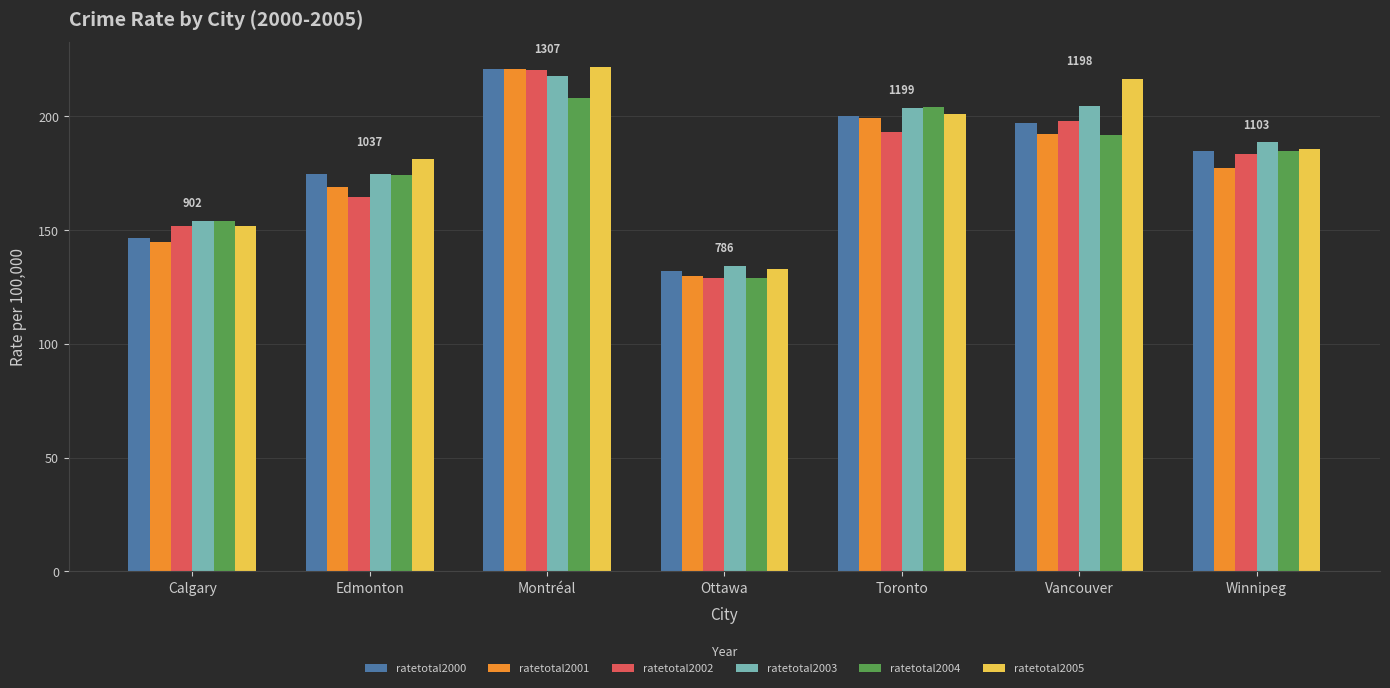

Does the chart contain stacked bars?

No